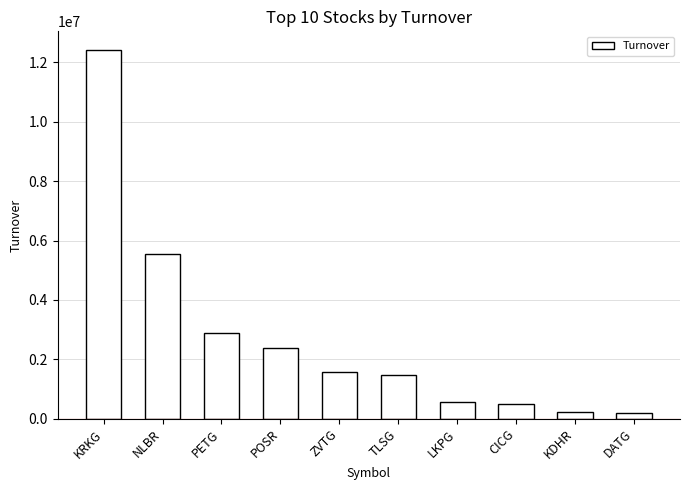

How many series are shown in this chart?

1